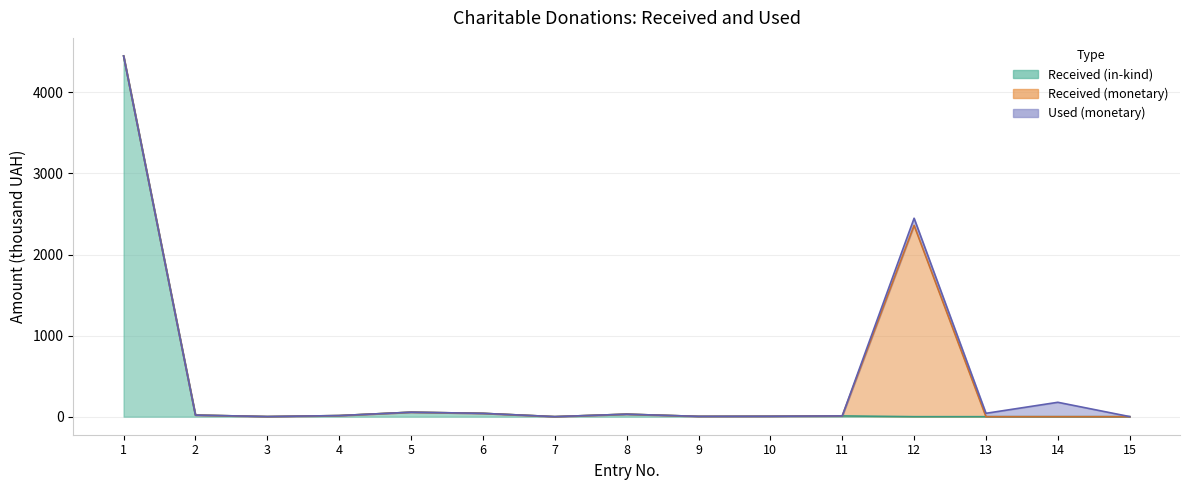

How many values in the Received (monetary) series exceed 0?

1